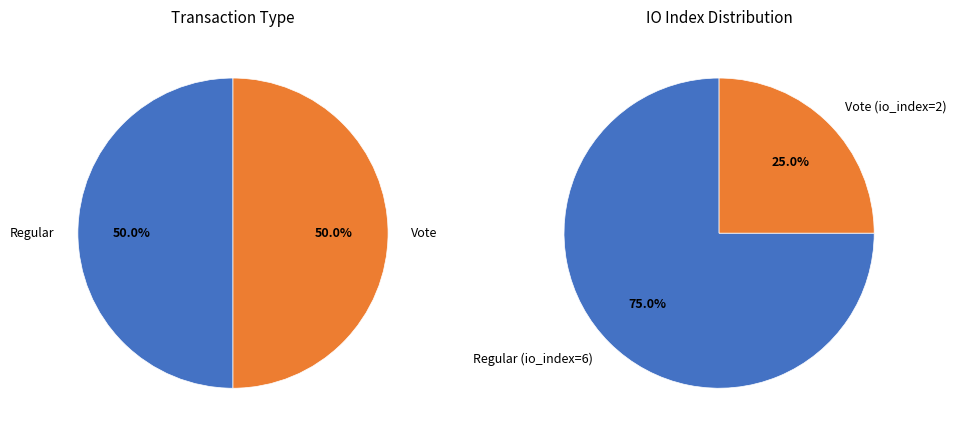

True or false: Regular (io_index=6) accounts for 75% of the total.

True